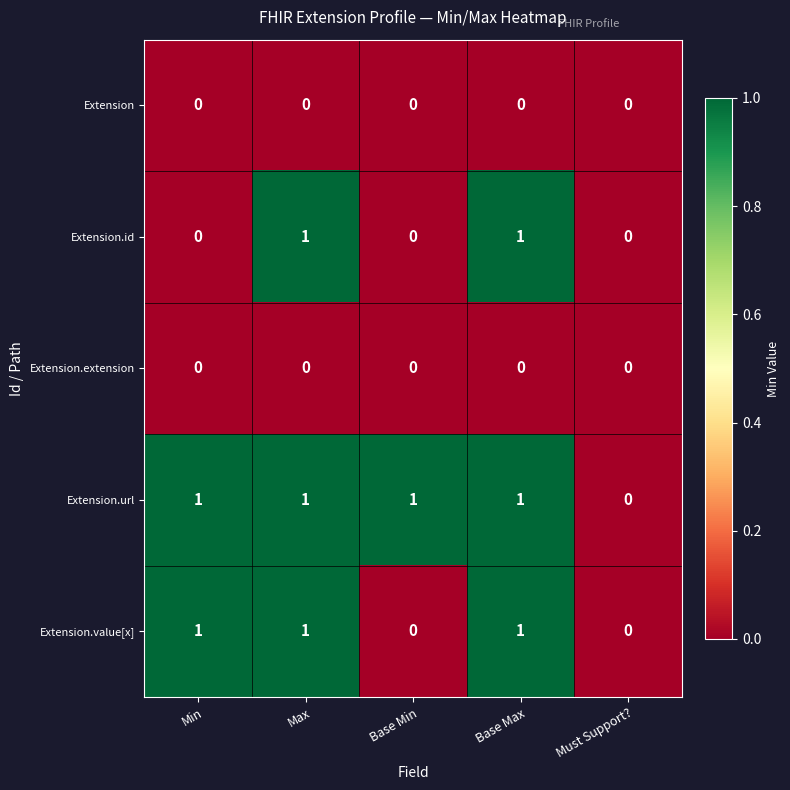

The Extension series shows 0 at Max. True or false?

True